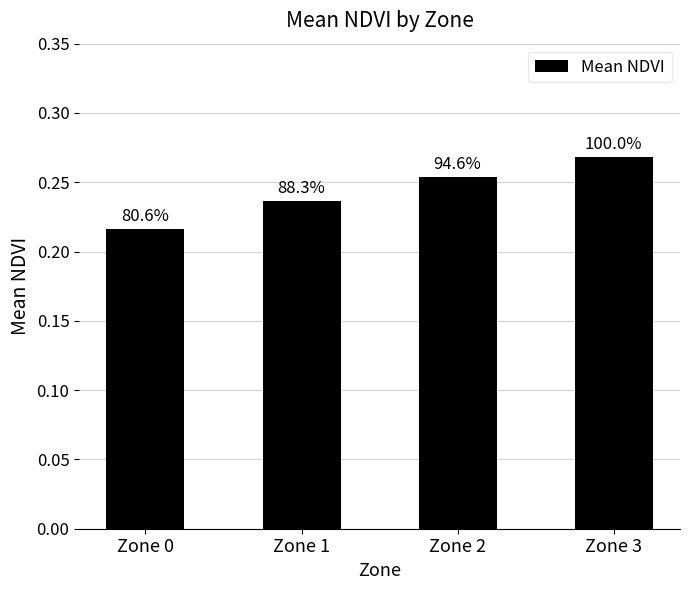

What is the maximum value shown in the chart?

0.3